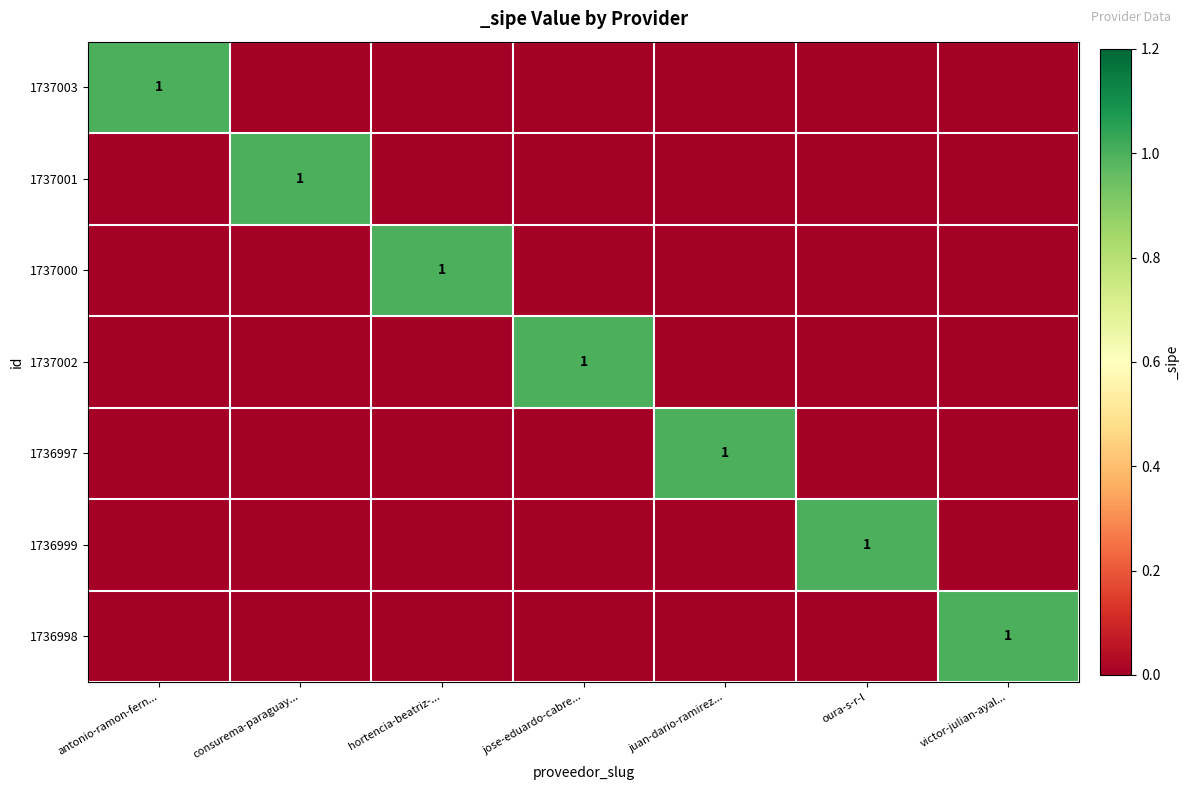

What is the sum of all 1737001 values?

1